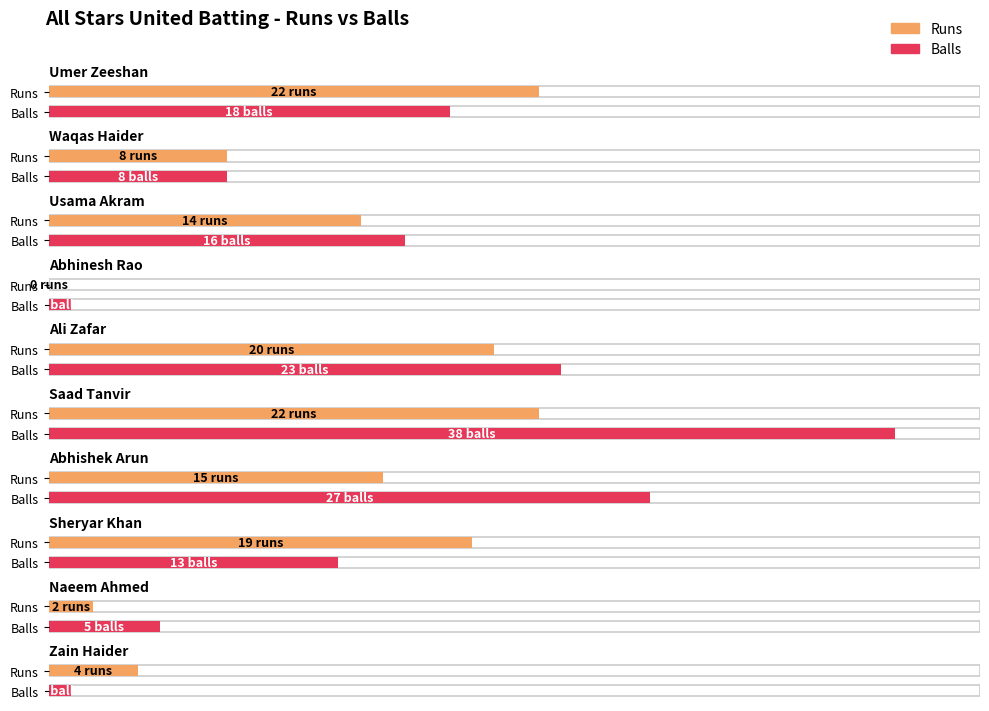

How many values in Runs are above zero?

9